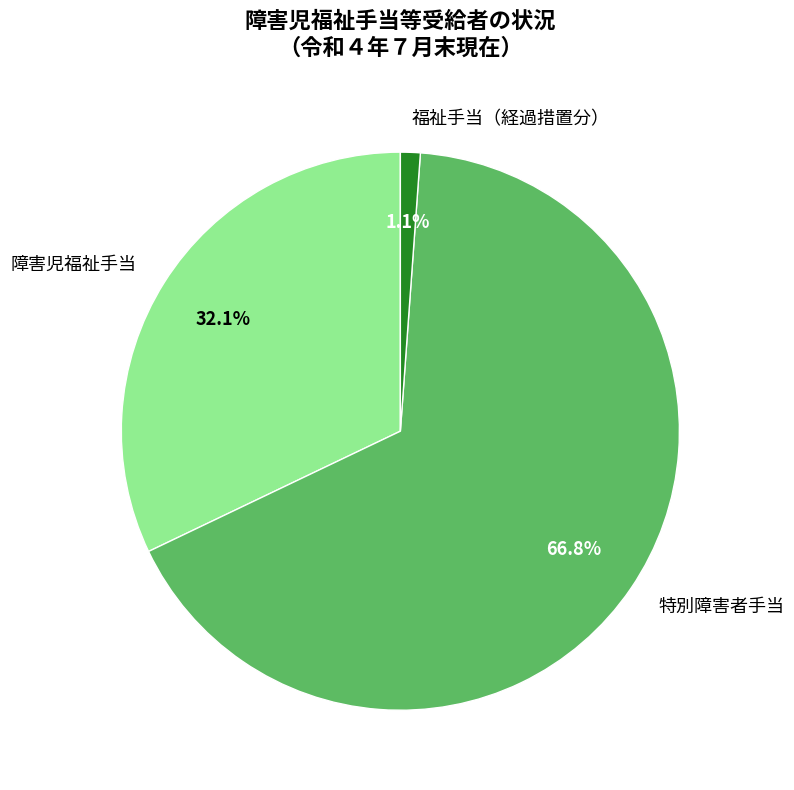

Which category accounts for the majority?

特別障害者手当